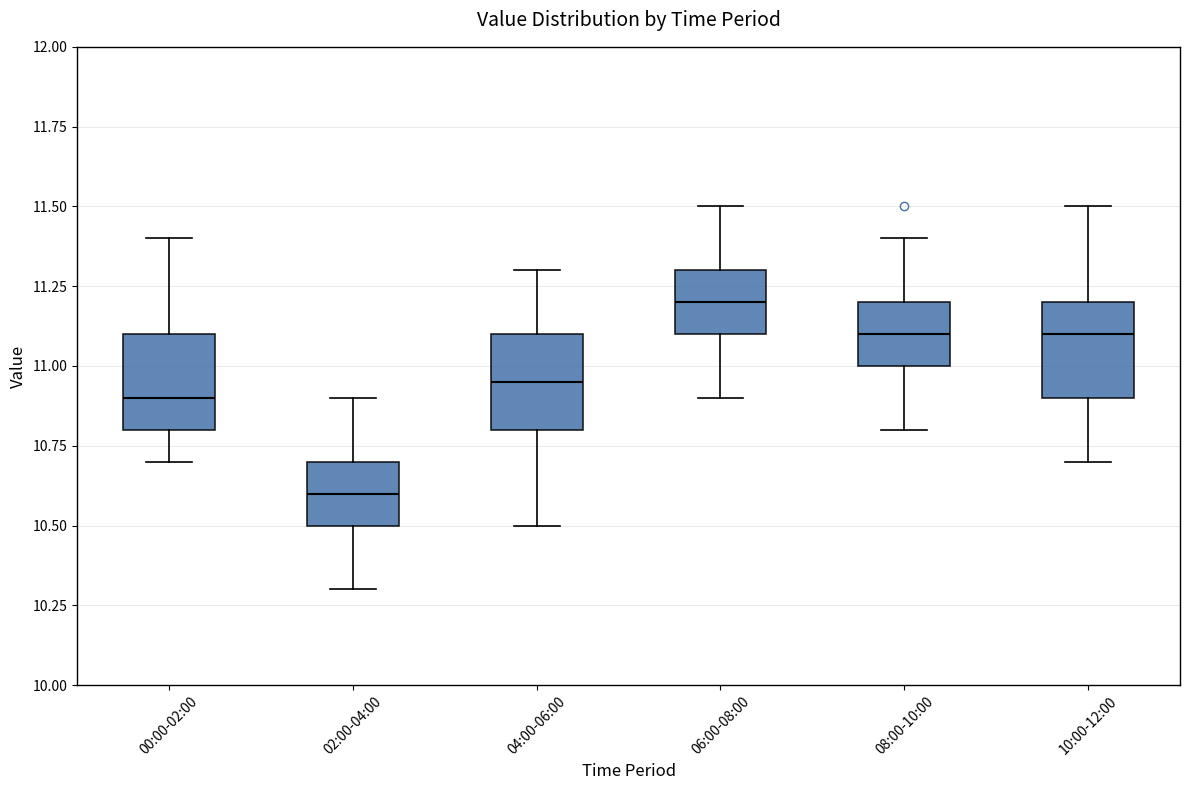

Which box has the lowest median line?

02:00-04:00